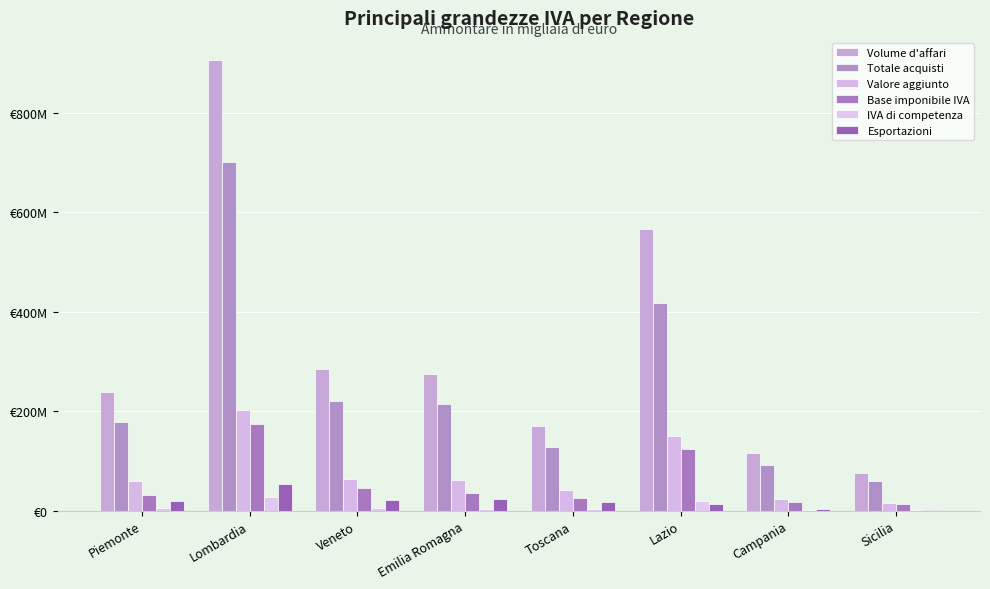

What are all the series names shown in the legend?

Volume d'affari, Totale acquisti, Valore aggiunto, Base imponibile IVA, IVA di competenza, Esportazioni